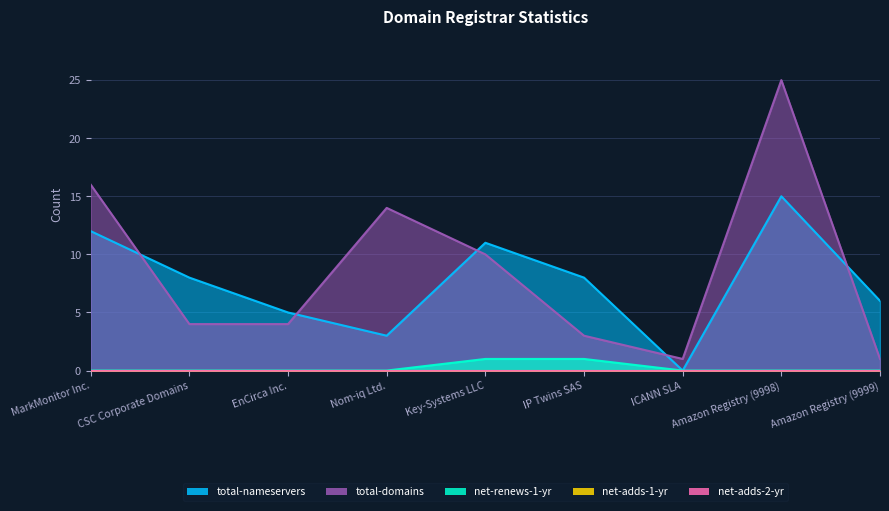

Where is the first local maximum for total-domains?

Nom-iq Ltd.